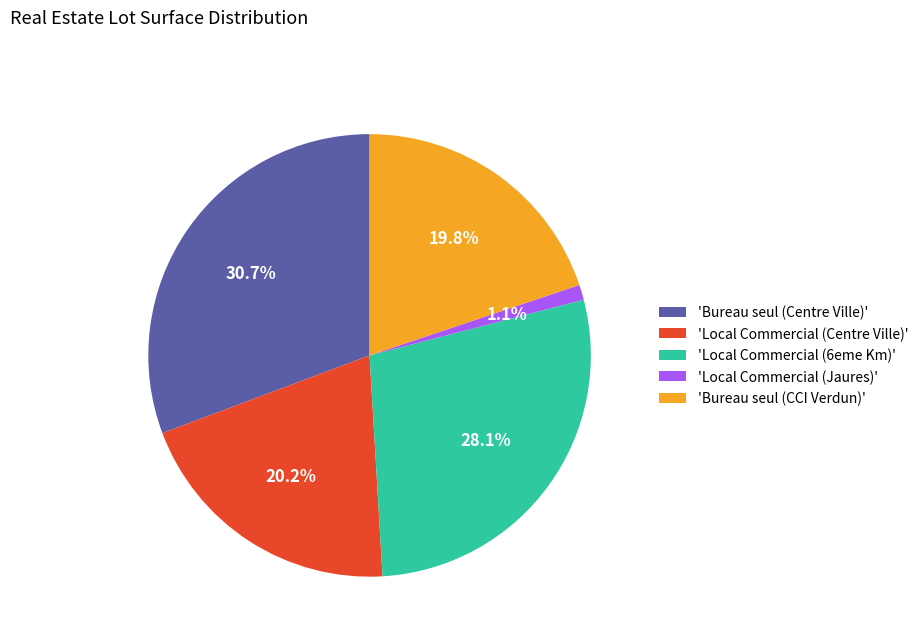

Combined, do 'Local Commercial (Jaures)' and 'Bureau seul (Centre Ville)' account for over 50%?

No